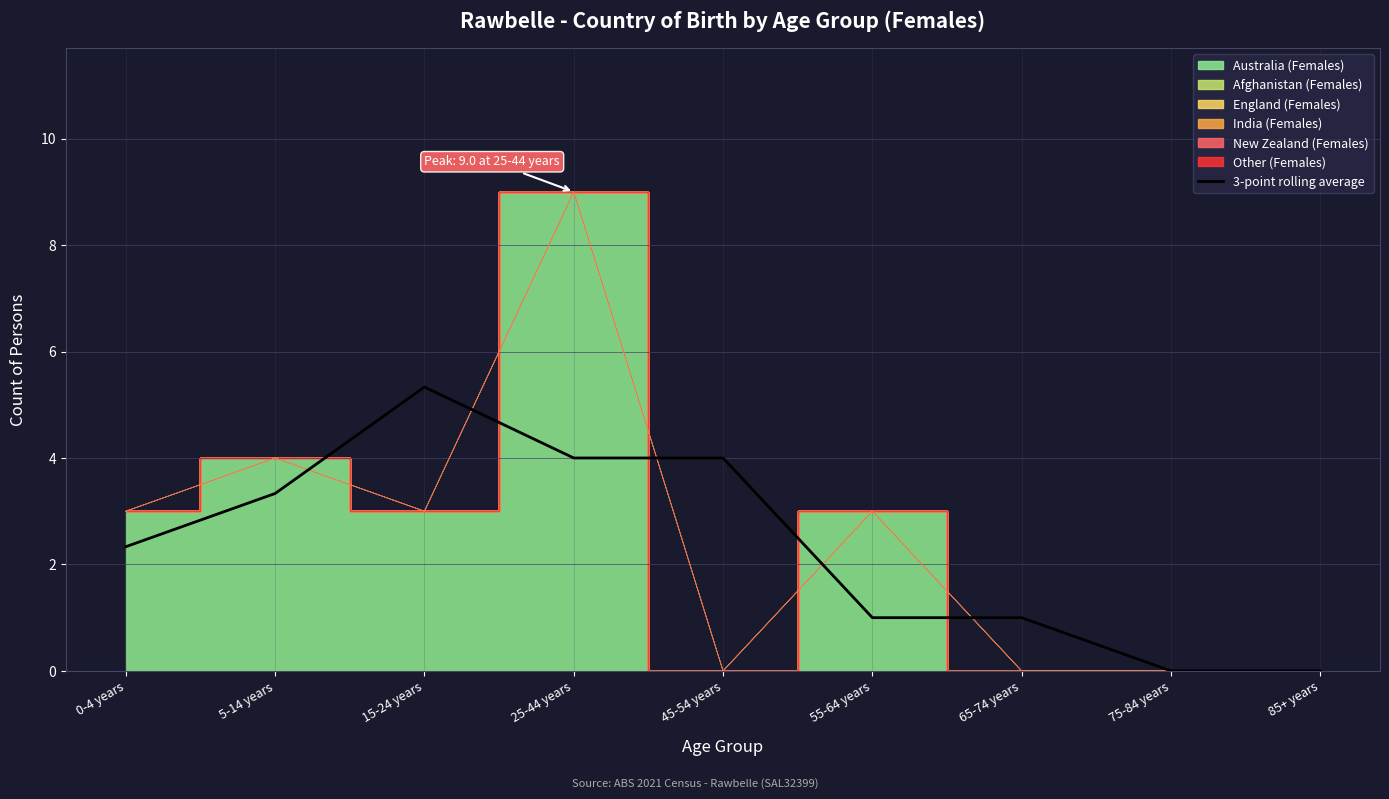

Reading left to right, extract all data points from this chart.

0-4 years=2.3	5-14 years=3.3	15-24 years=5.3	25-44 years=4.0	45-54 years=4.0	55-64 years=1.0	65-74 years=1.0	75-84 years=0.0	85+ years=0.0